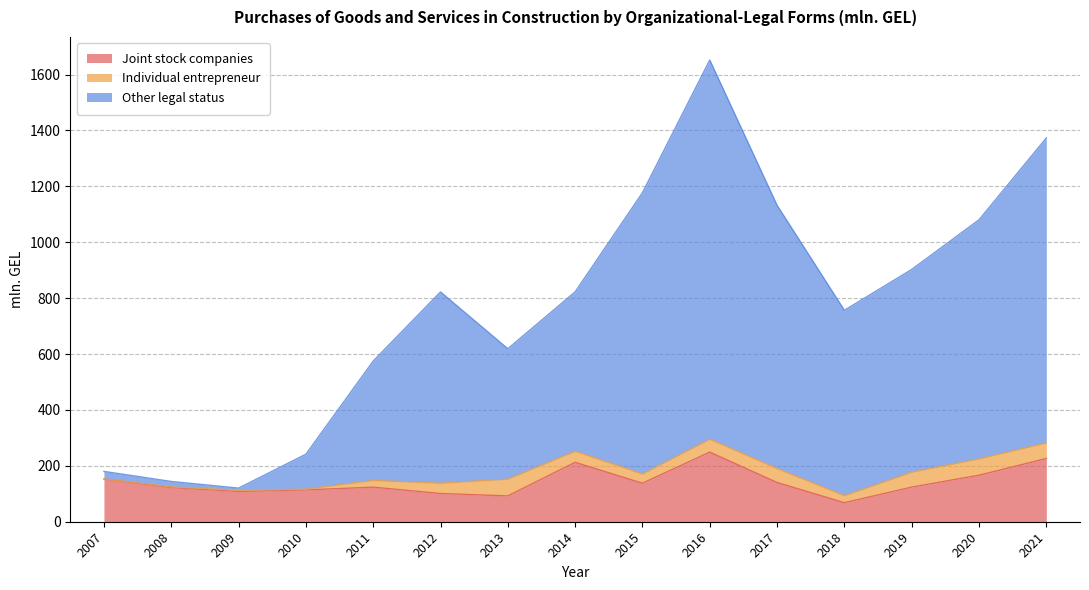

How many interior local valleys does the Other legal status series have?

3